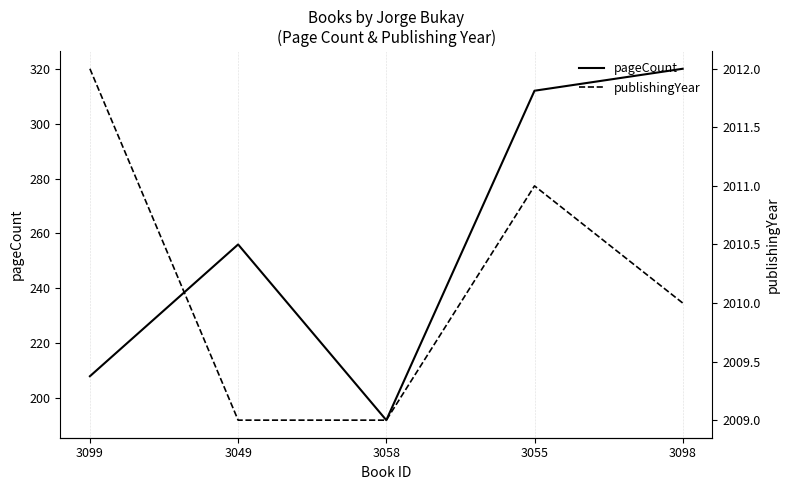

Between 3058 and 3099, which is larger?

3099